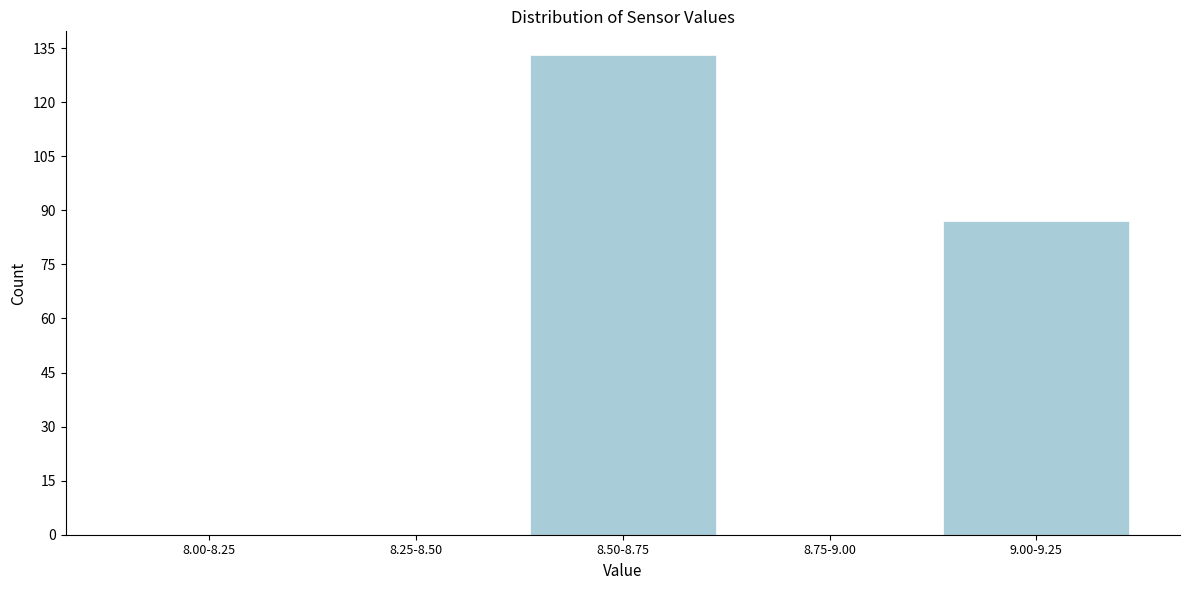

Reading right to left, transcribe all the data shown in this chart.

9.00-9.25=87	8.75-9.00=0	8.50-8.75=133	8.25-8.50=0	8.00-8.25=0